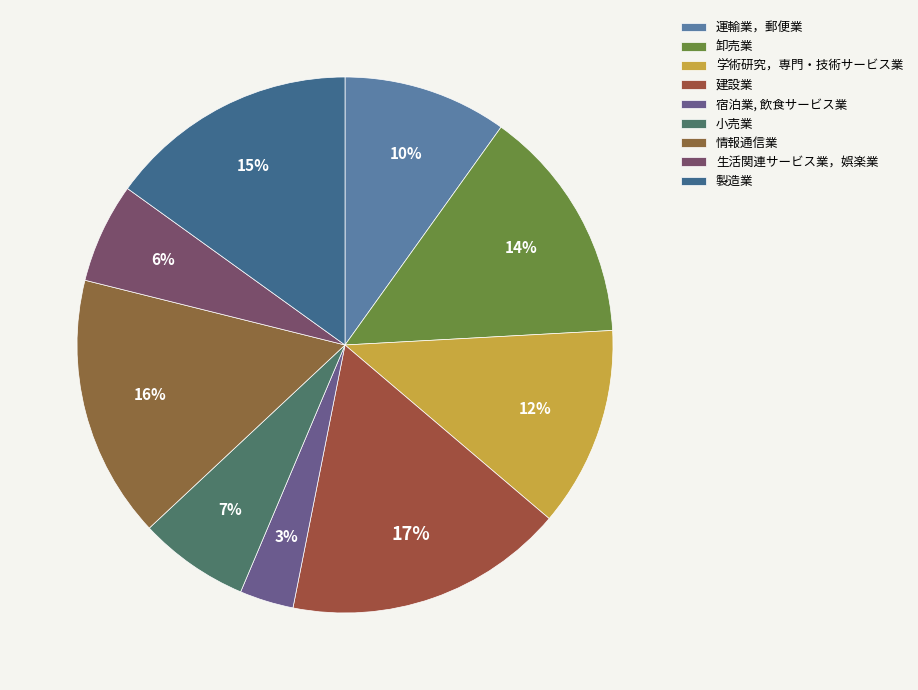

What percentage is the 学術研究，専門・技術サービス業 slice, to the nearest percent?

12%